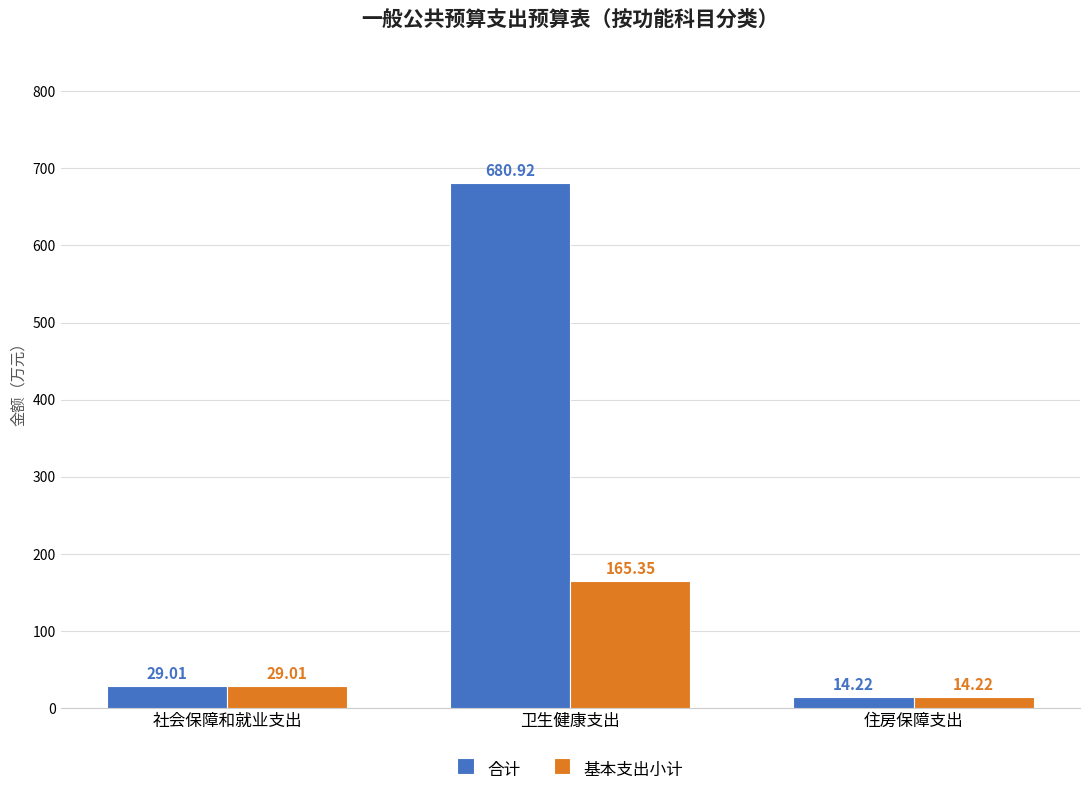

List the series in order of their overall mean, lowest first.

基本支出小计, 合计